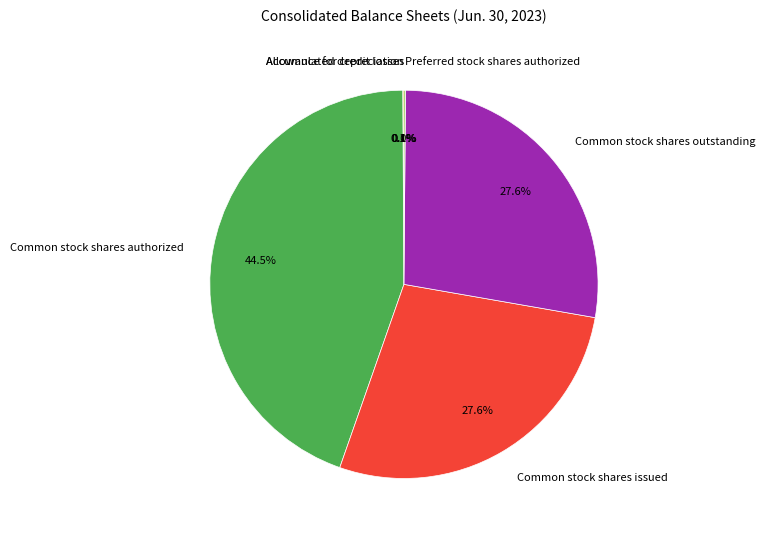

To the nearest percent, what is the average slice percentage?

17%